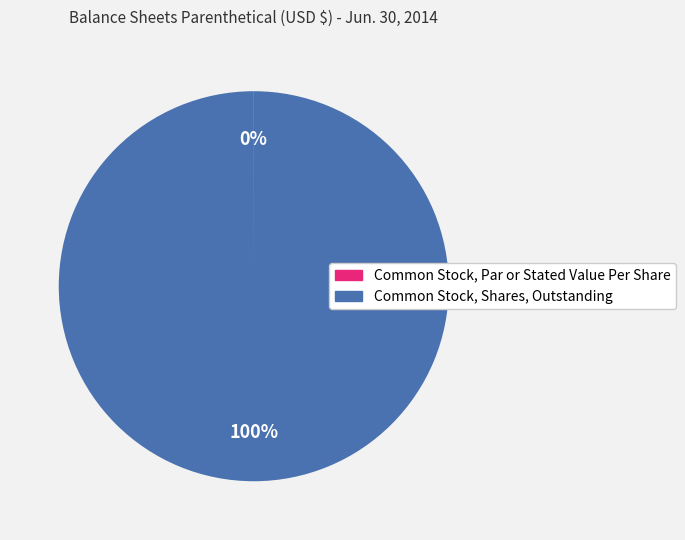

To the nearest percent, what portion does Common Stock, Shares, Outstanding represent?

100%